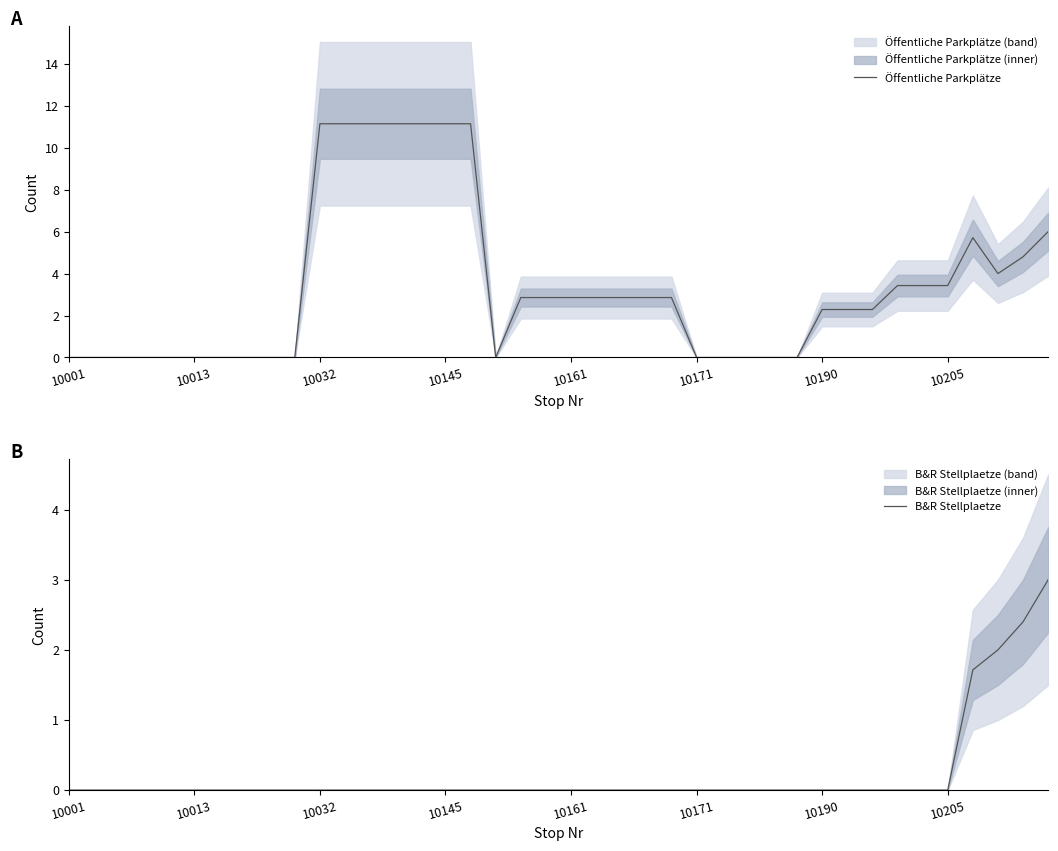

Where does the Öffentliche Parkplätze series first go above 2?

10032